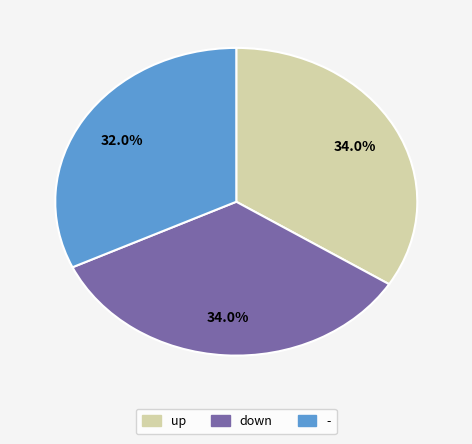

To the nearest percent, what portion does down represent?

34%